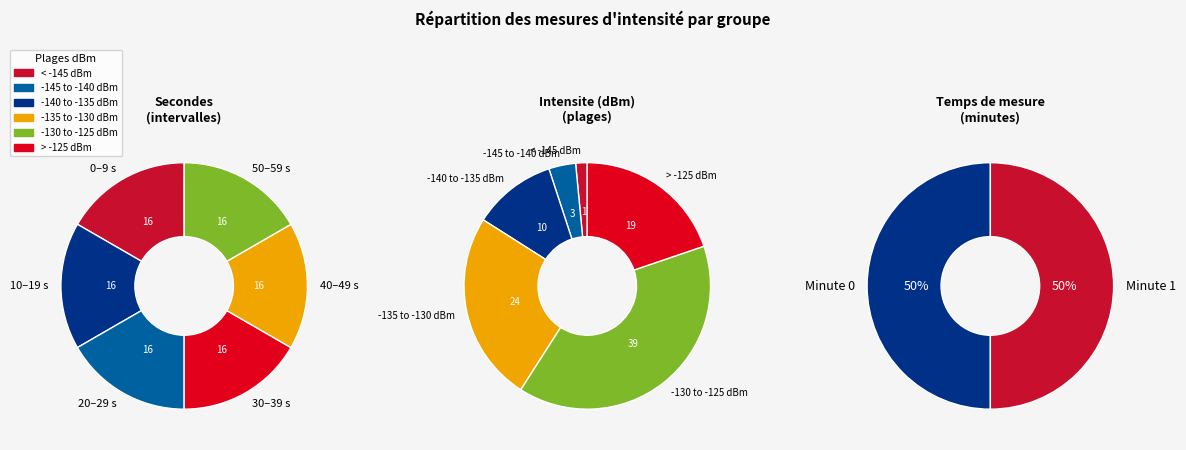

Count the number of slices in the pie.

6